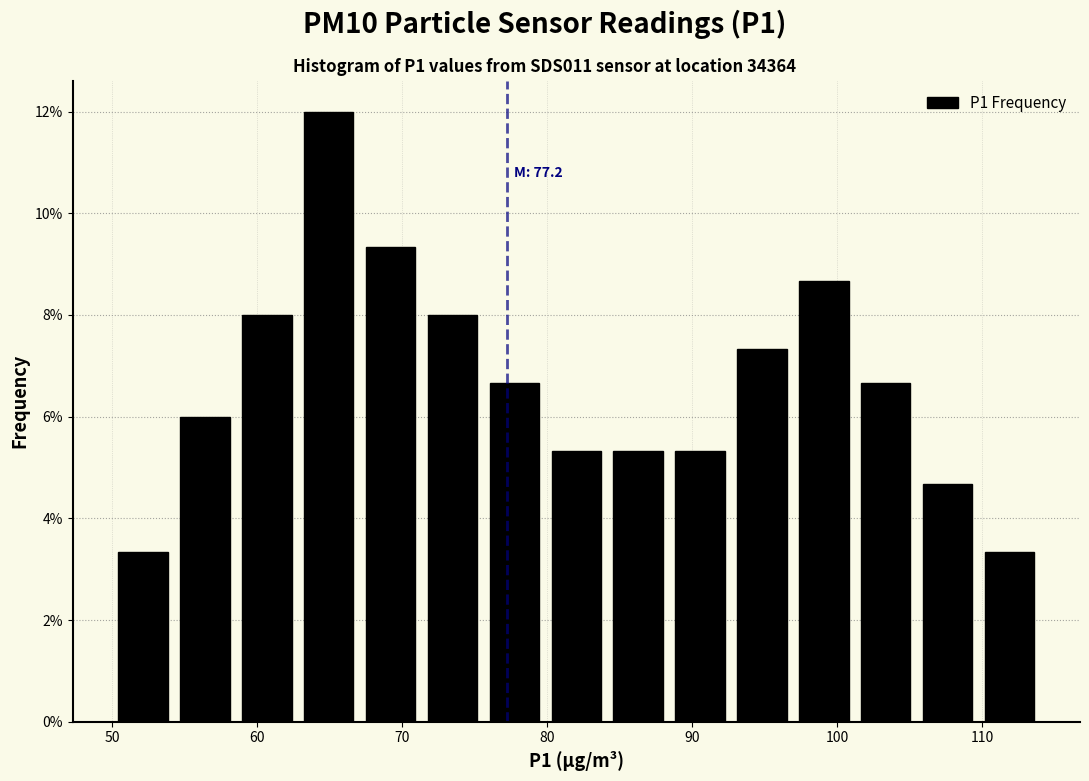

Over which range of the x-axis is the bar tallest?

63 to 67